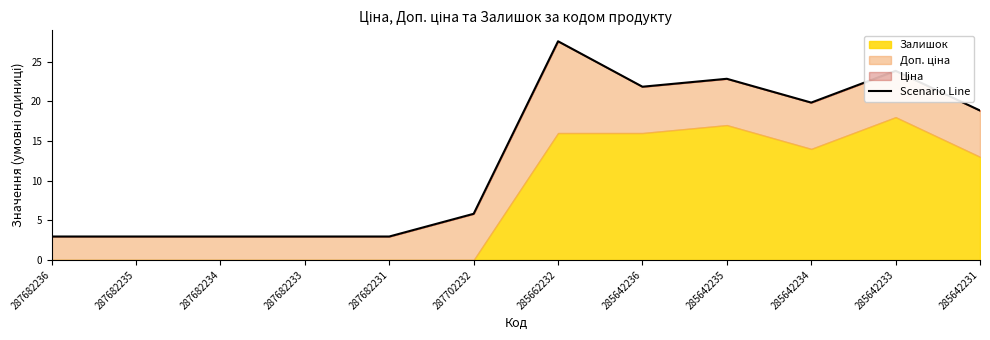

The chart shows a value of 37.2 at 285642235. True or false?

False